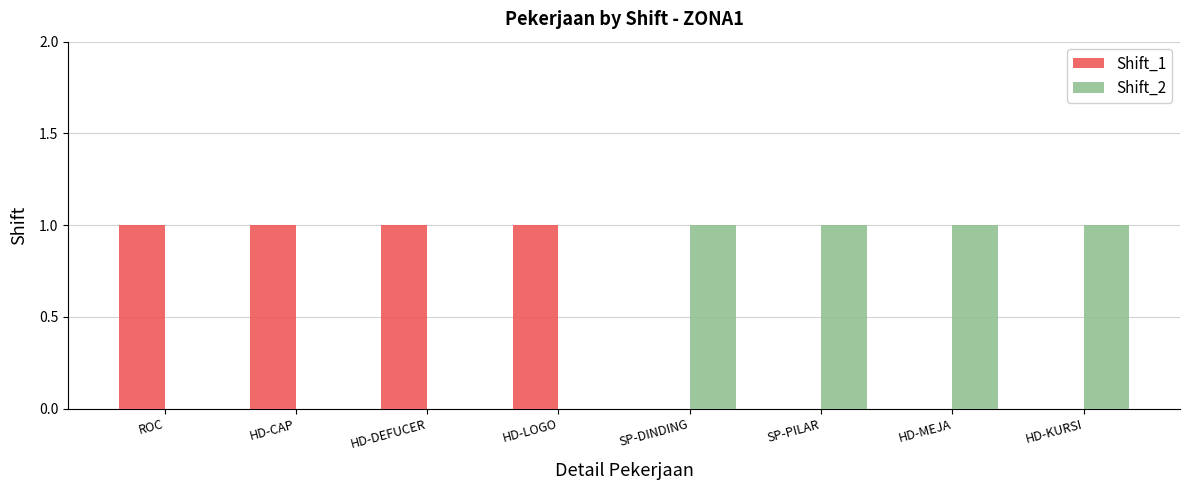

How many distinct data groups are displayed?

2